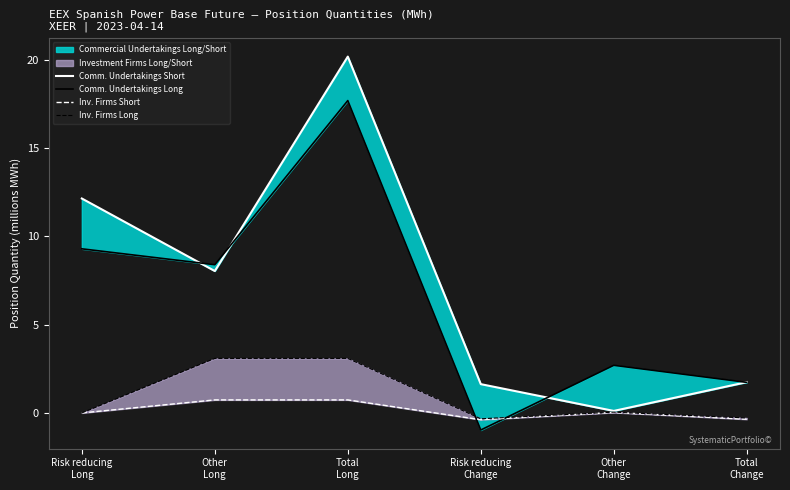

Is the value of Comm. Undertakings Long at Risk reducing
Long greater than the value of Inv. Firms Long at Risk reducing
Long?

Yes